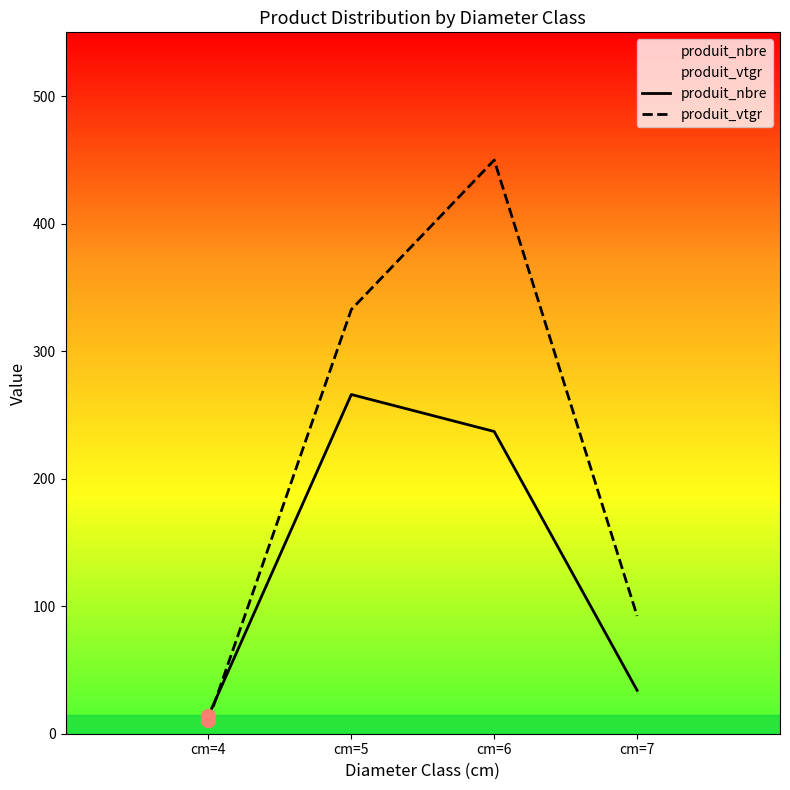

List the series in order of their peak value, highest first.

produit_vtgr, produit_nbre